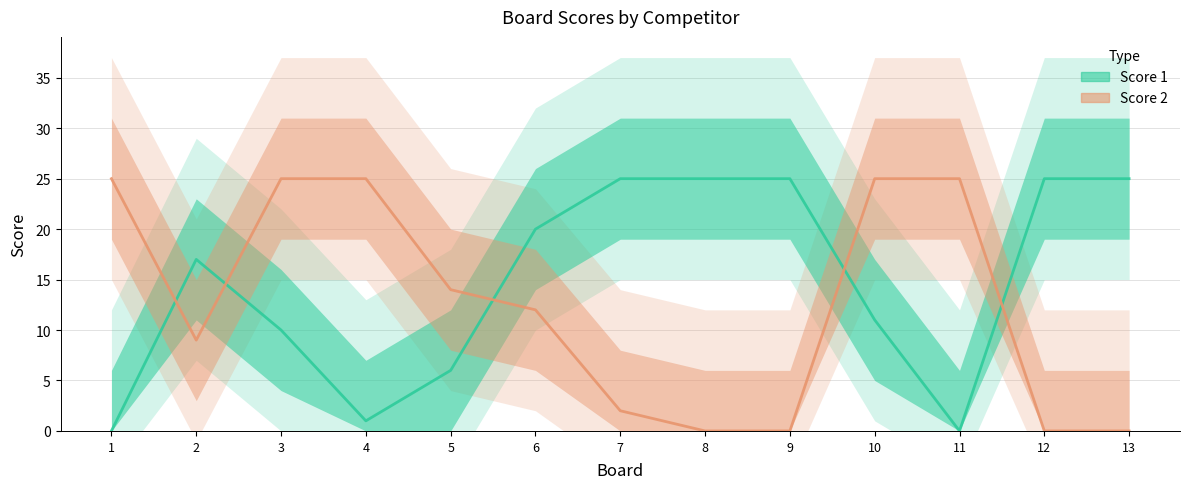

Which label corresponds to the largest value in the chart?

7